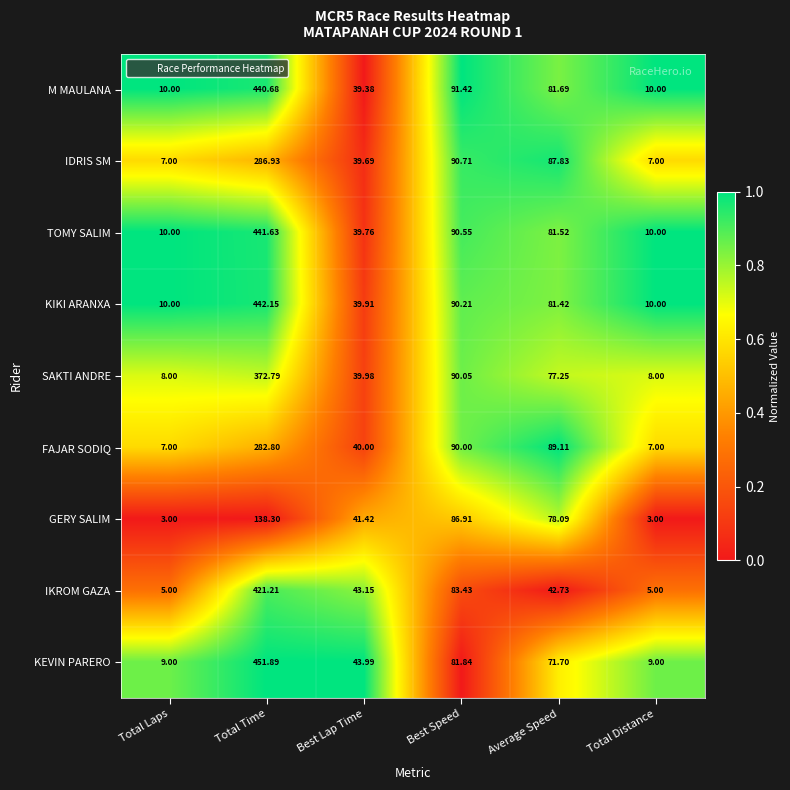

List the series in order of their peak value, highest first.

KEVIN PARERO, KIKI ARANXA, TOMY SALIM, M MAULANA, IKROM GAZA, SAKTI ANDRE, IDRIS SM, FAJAR SODIQ, GERY SALIM